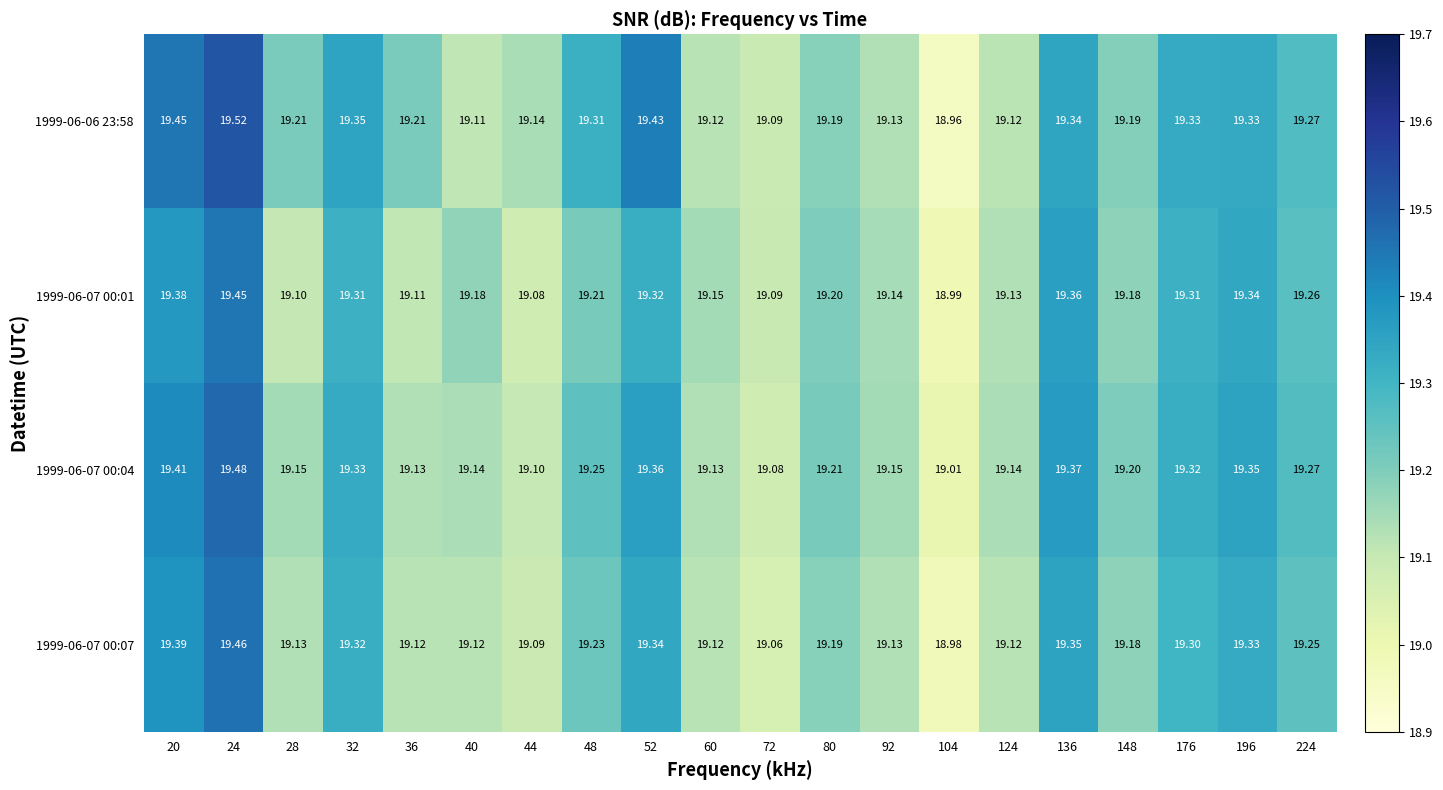

List the series in order of their peak value, lowest first.

1999-06-07 00:01, 1999-06-07 00:07, 1999-06-07 00:04, 1999-06-06 23:58